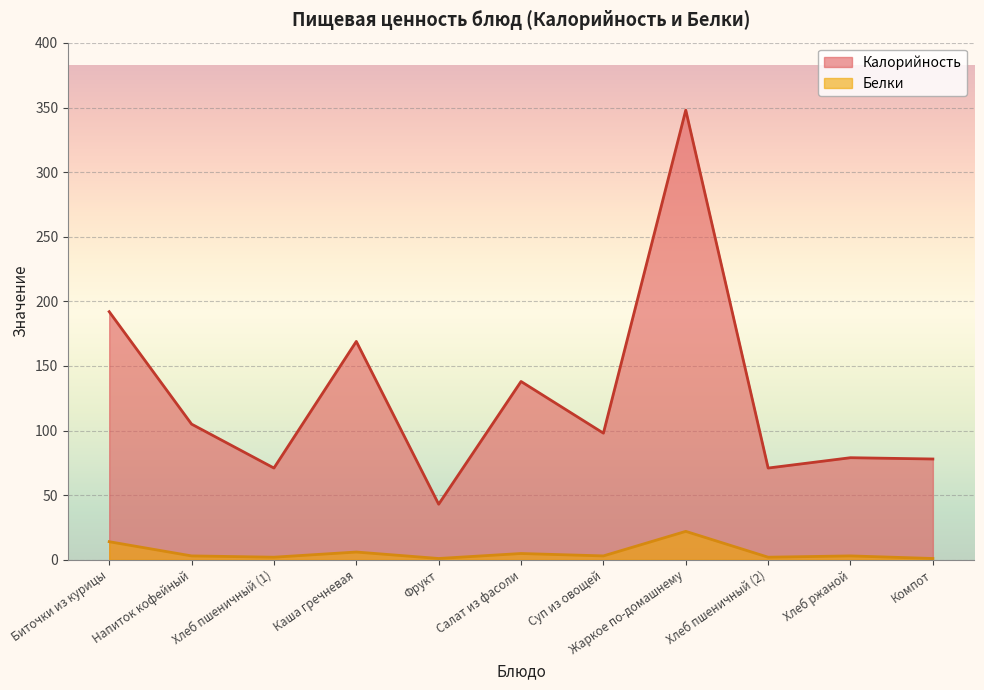

What is the spread (max minus min) of values at Салат из фасоли?

133.1